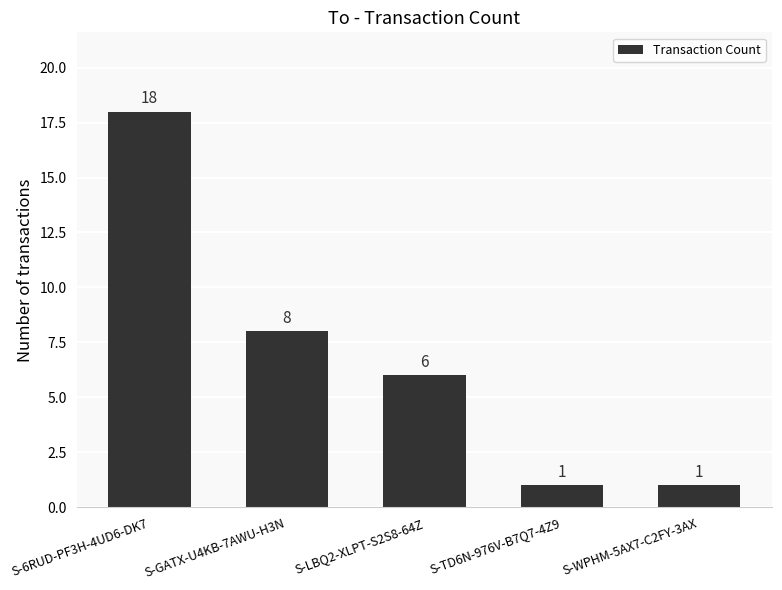

How many categories are shown in the chart?

5